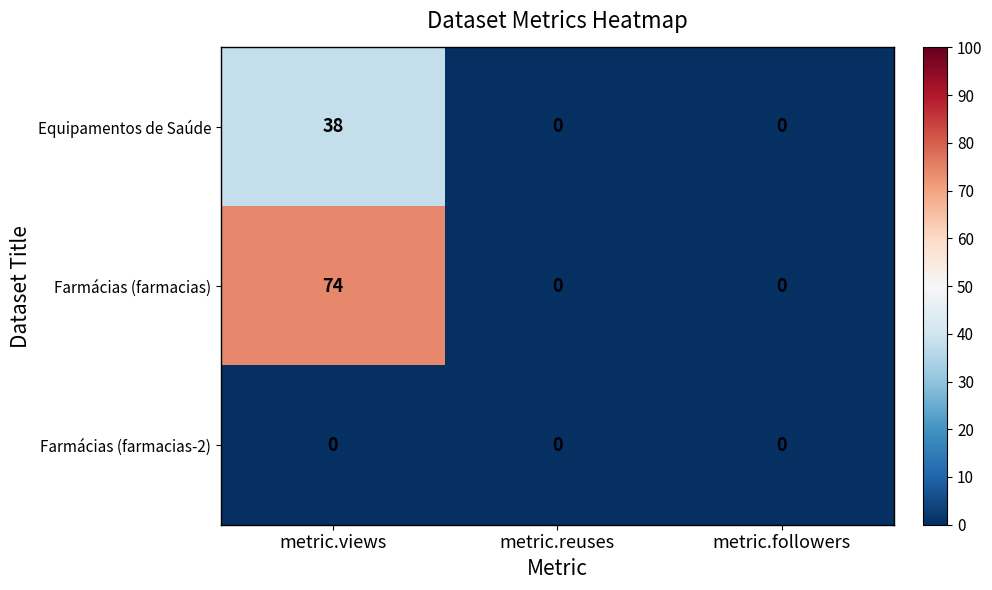

Rank the series by their maximum value, from highest to lowest.

Farmácias (farmacias), Equipamentos de Saúde, Farmácias (farmacias-2)